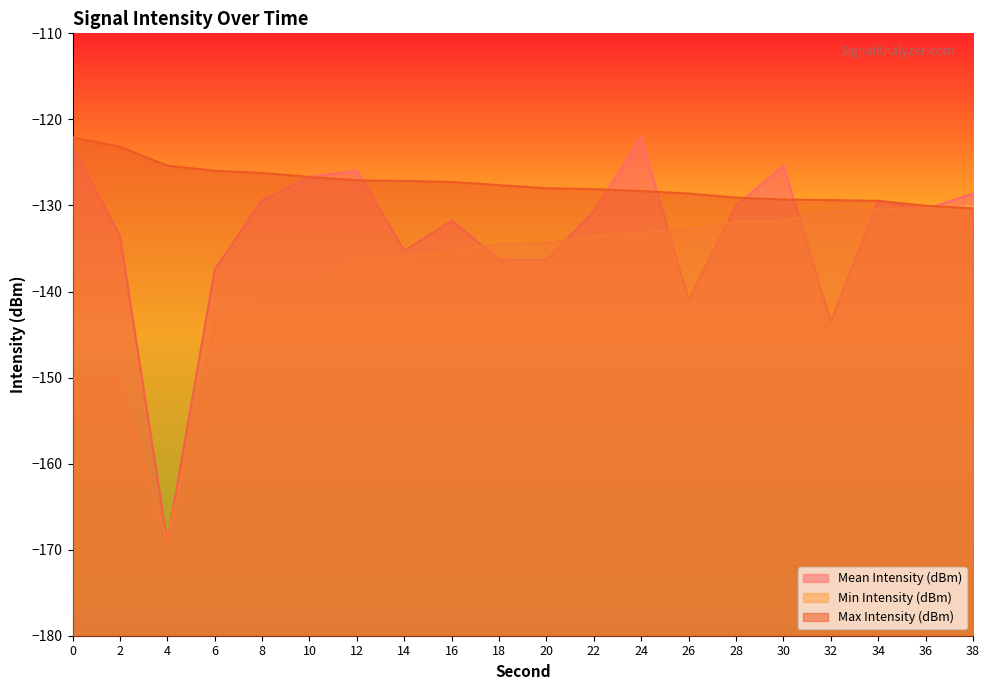

True or false: Mean Intensity (dBm) and Max Intensity (dBm) cross at least once.

True